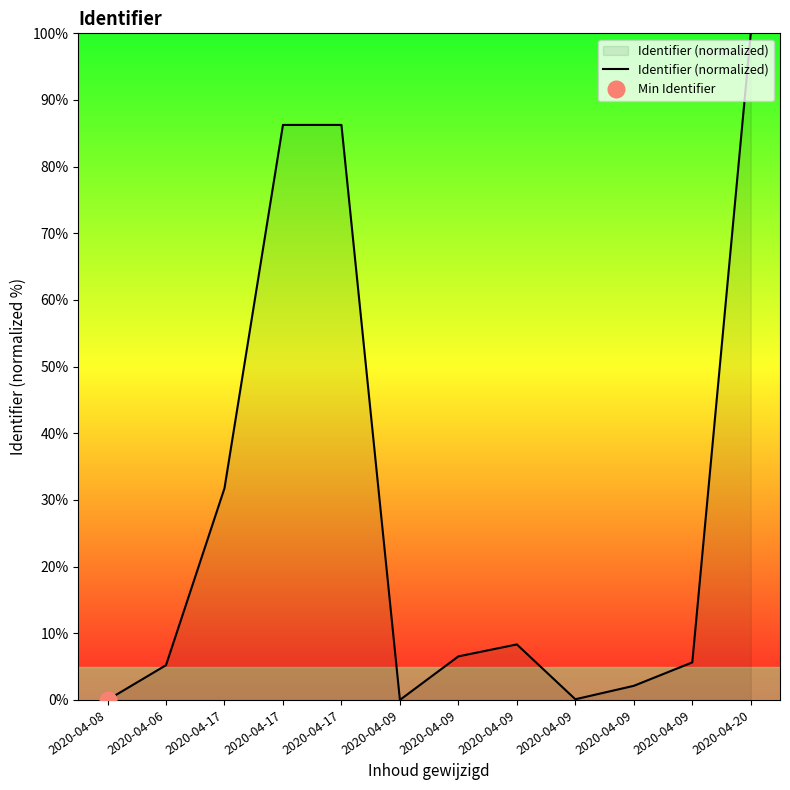

Rank the categories by value from highest to lowest.

2020-04-20, 2020-04-17, 2020-04-17, 2020-04-17, 2020-04-09, 2020-04-09, 2020-04-09, 2020-04-06, 2020-04-09, 2020-04-09, 2020-04-09, 2020-04-08